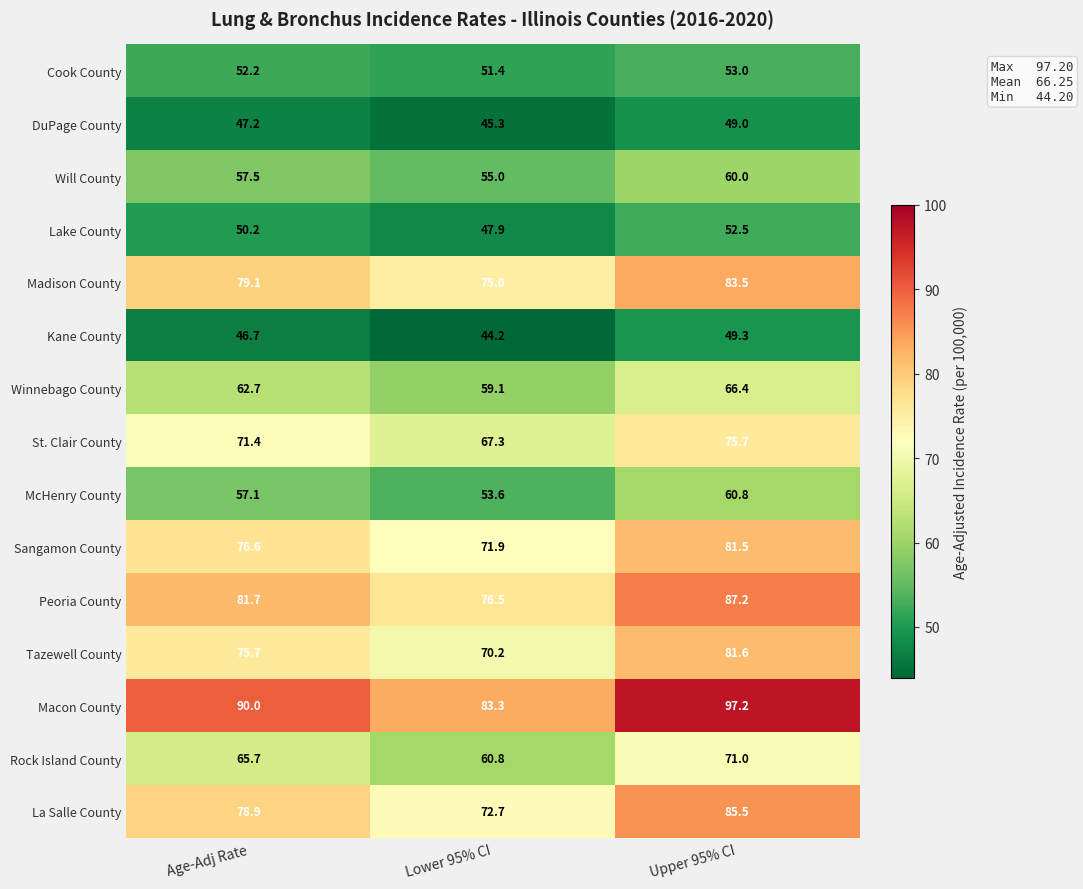

What value does the Madison County series have at Upper 95% CI?

83.5